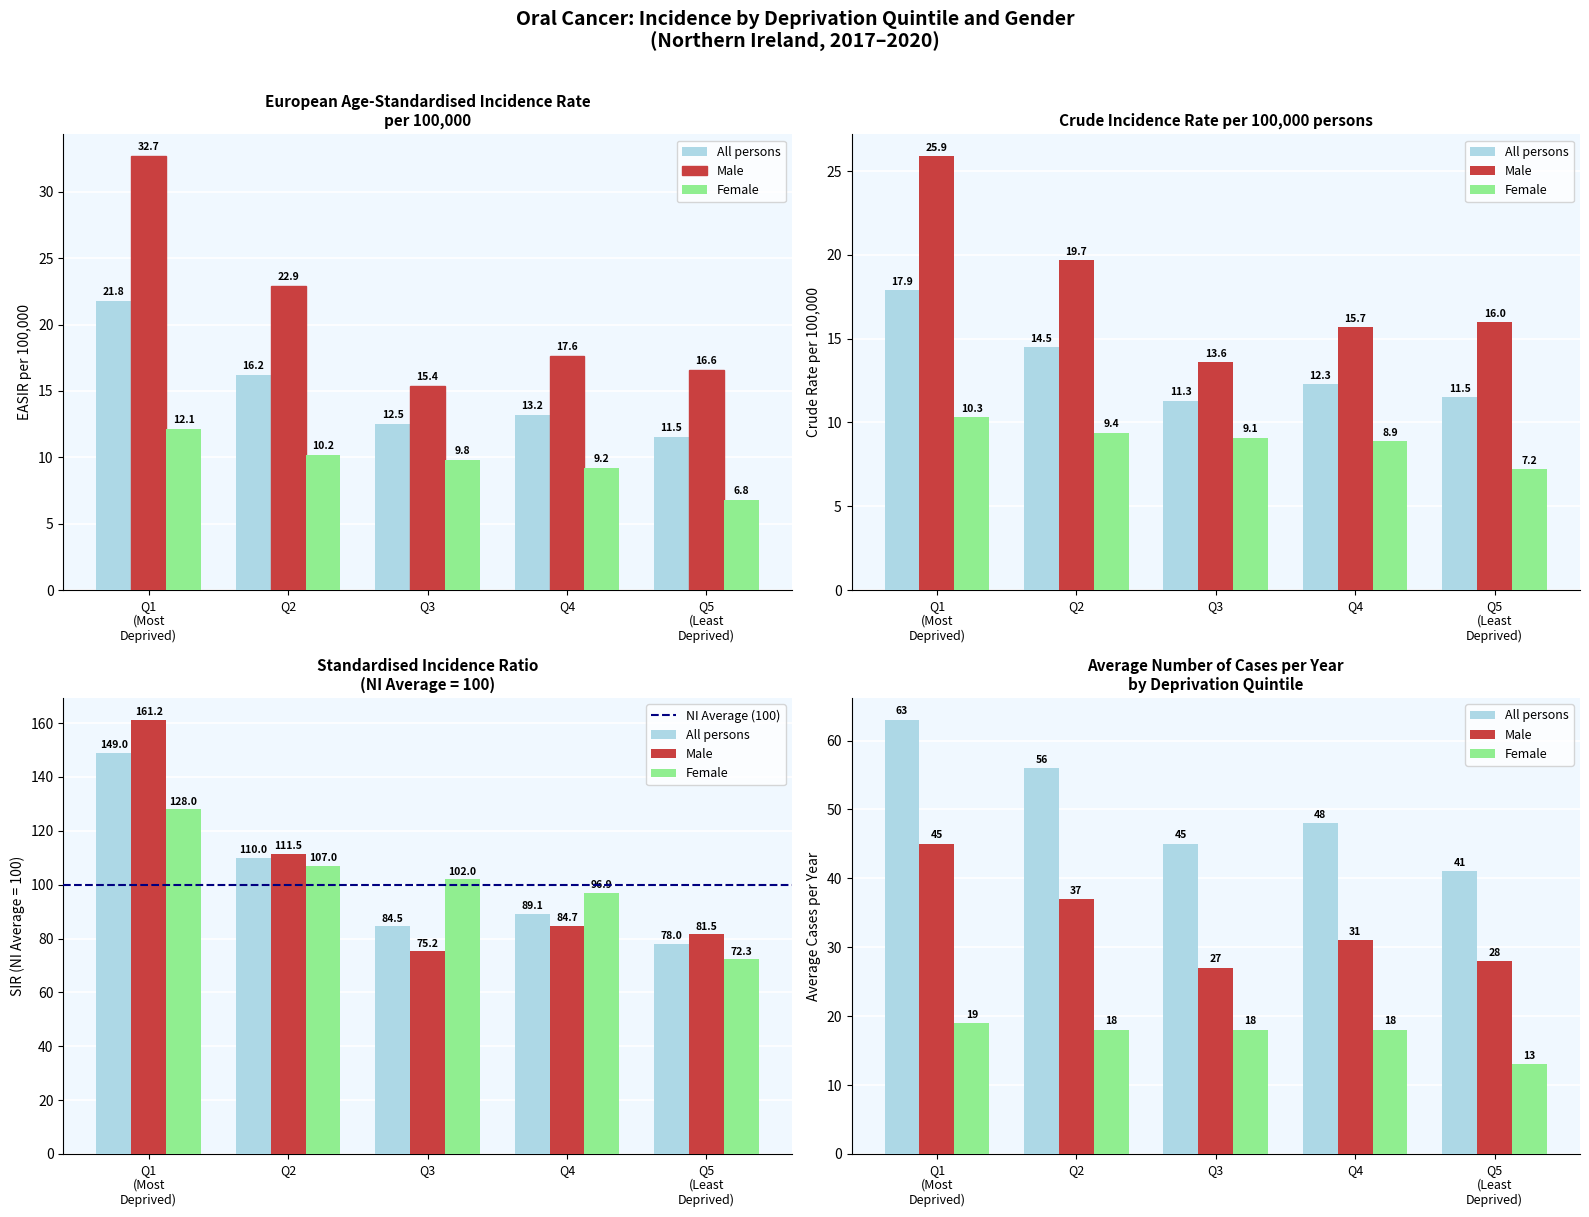

What is the average value of the Male - EASIR series?

21.0